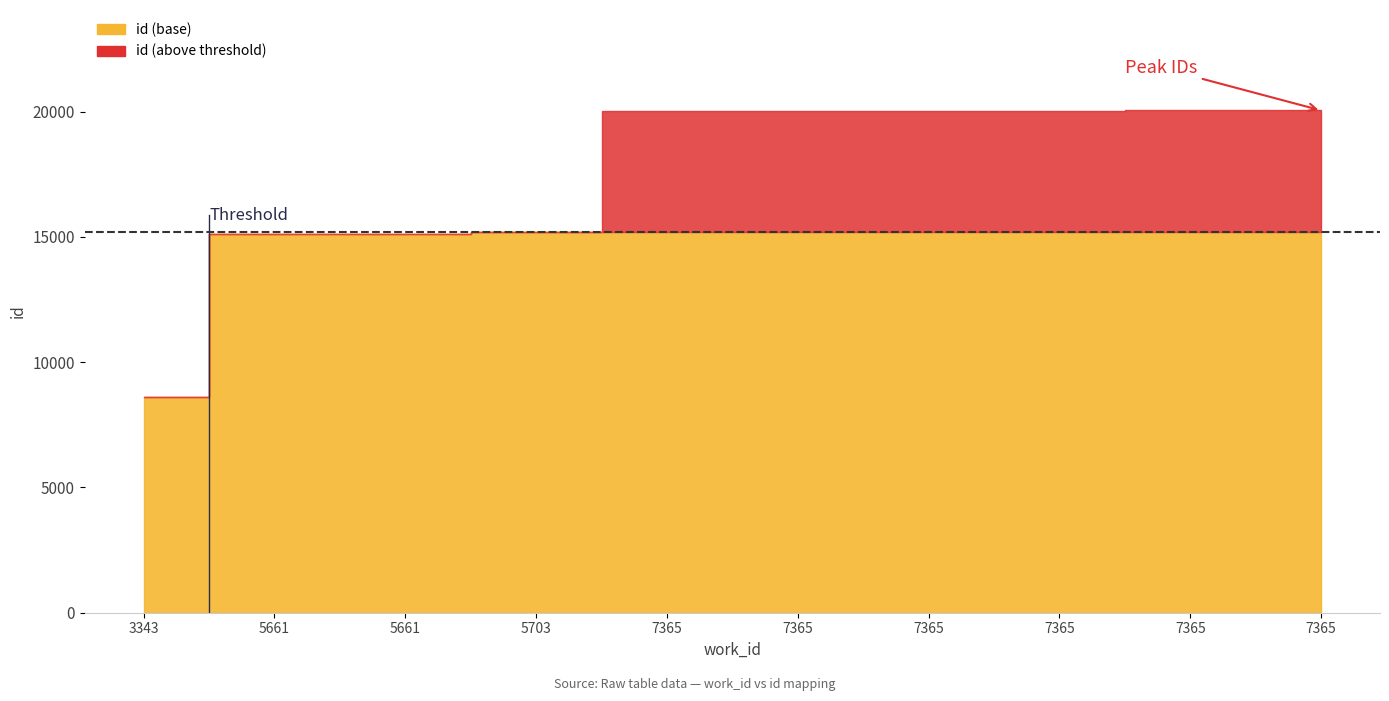

List the labels in order of value, largest first.

7365, 7365, 7365, 7365, 7365, 7365, 5703, 5661, 5661, 3343